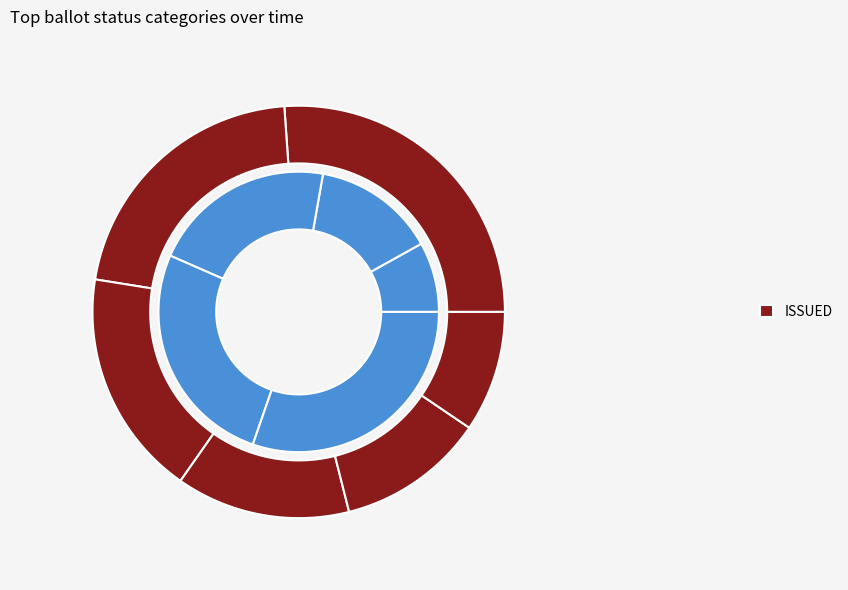

To the nearest percent, what percentage of the pie is Feb-20?

12%